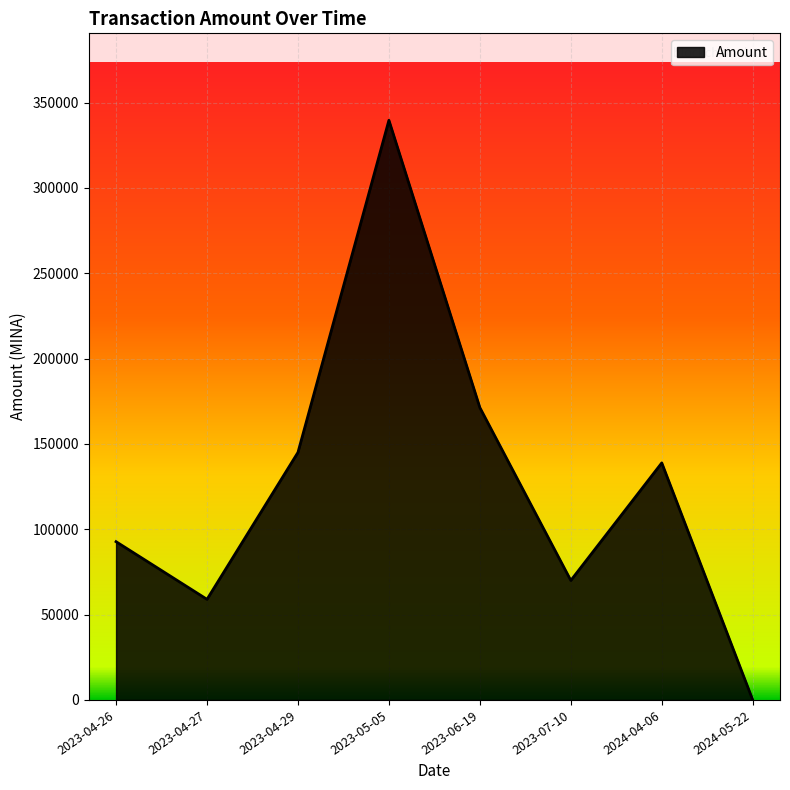

At which category does the chart reach its minimum across all series?

2024-05-22